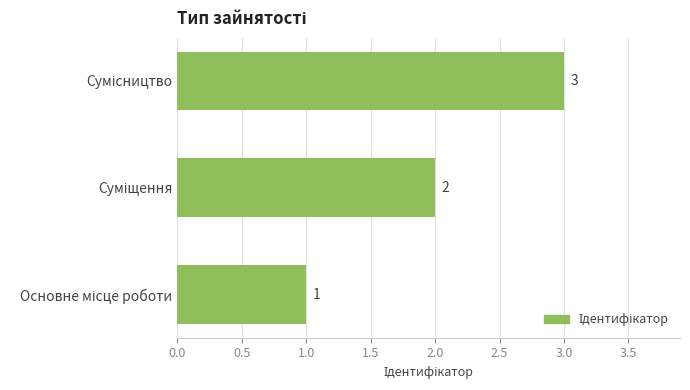

What is the sum of all values?

6